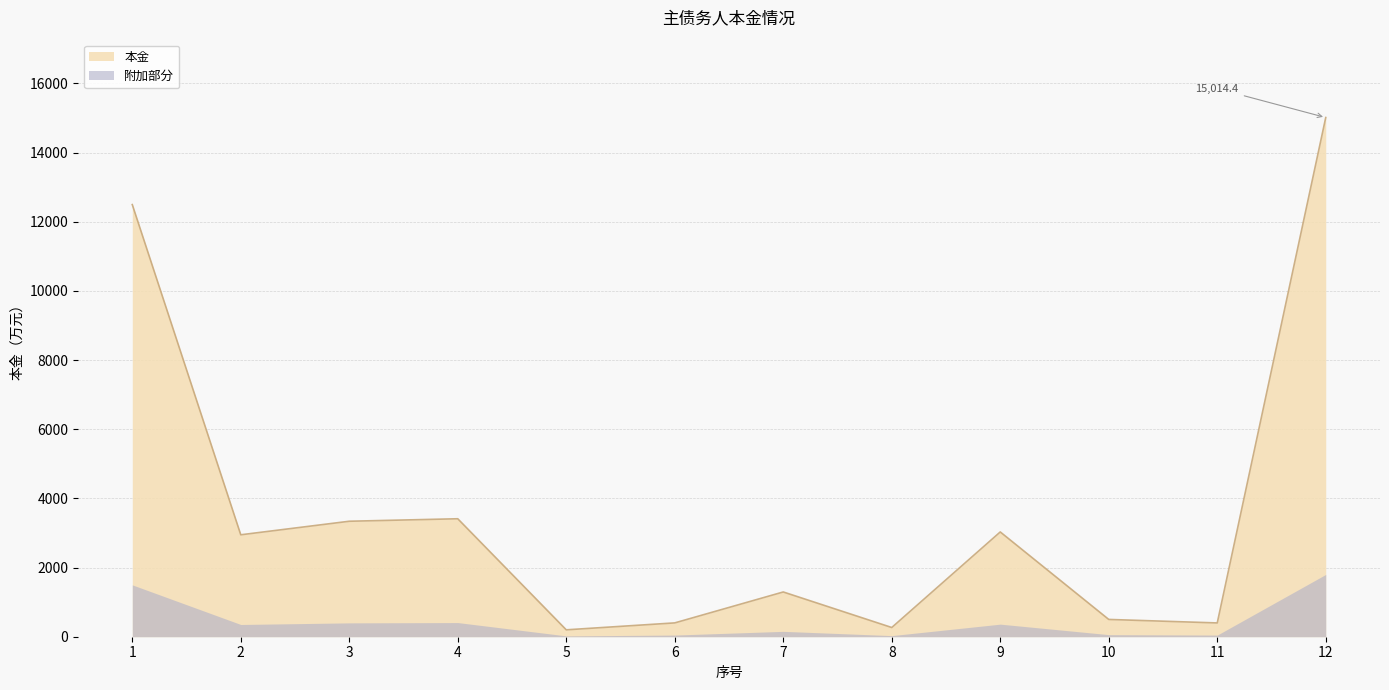

Does the chart have visible grid lines?

Yes